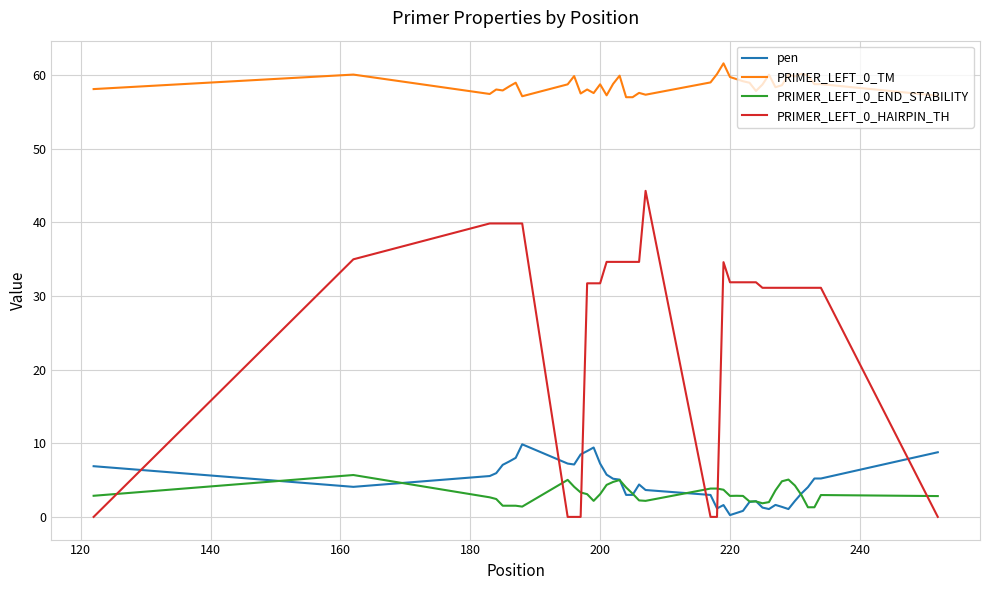

Which series has the largest range (max minus min)?

PRIMER_LEFT_0_HAIRPIN_TH